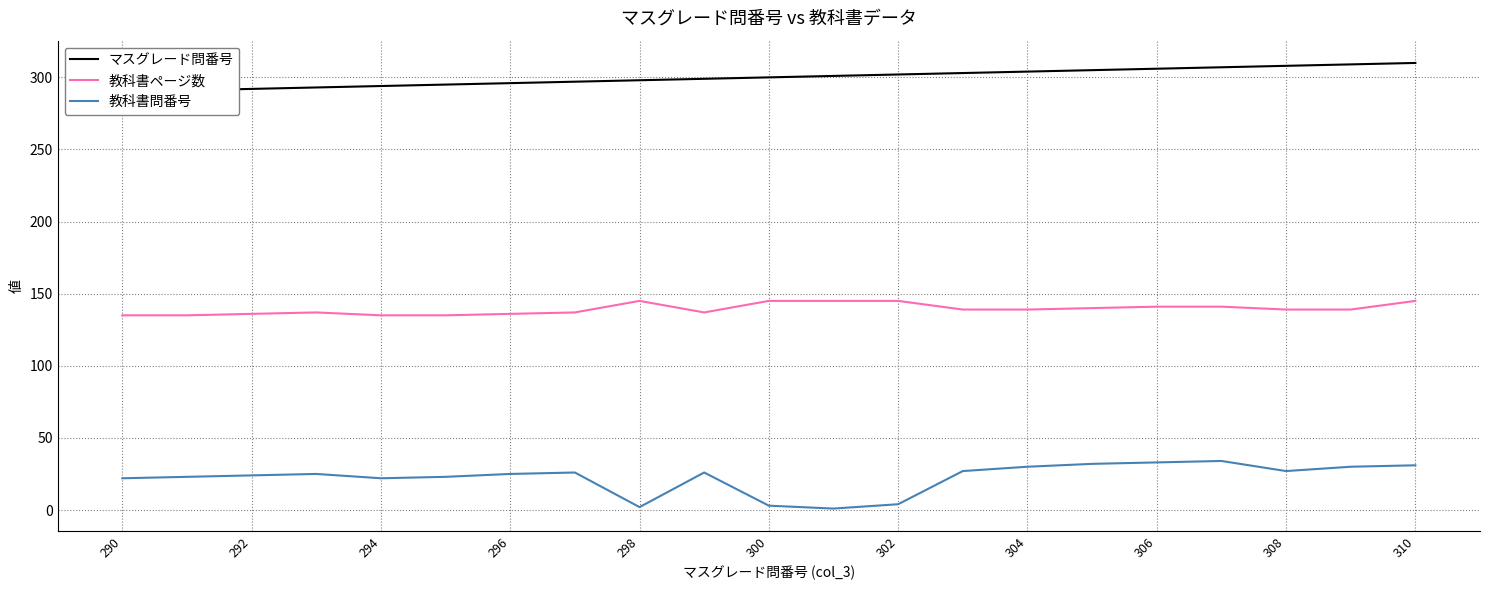

The 教科書問番号 series shows 17 at 306. True or false?

False